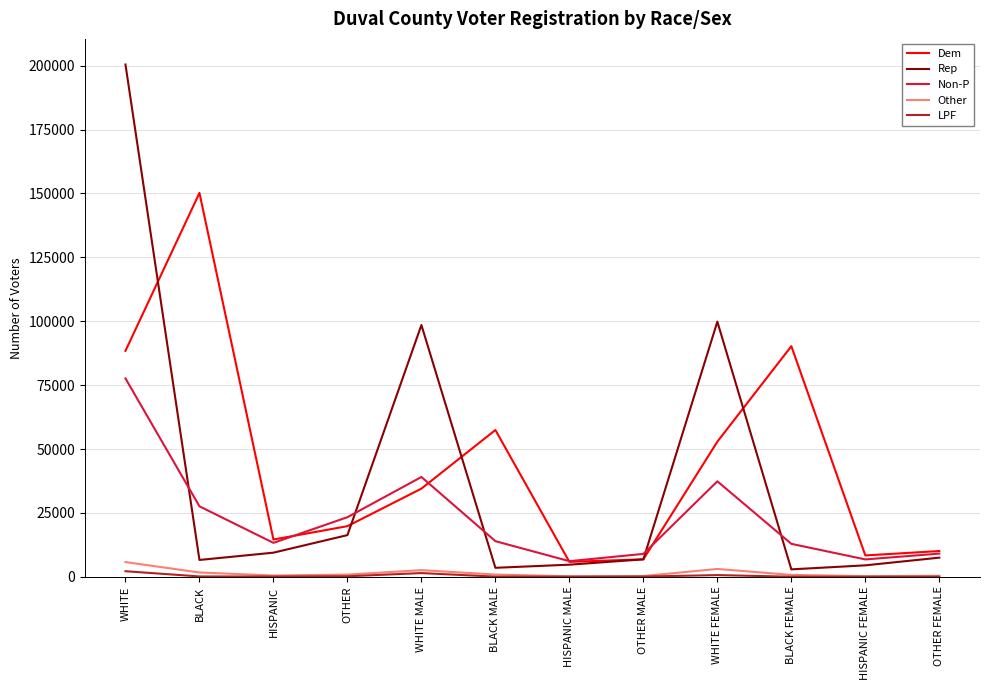

What is the maximum value shown in the chart?

200440